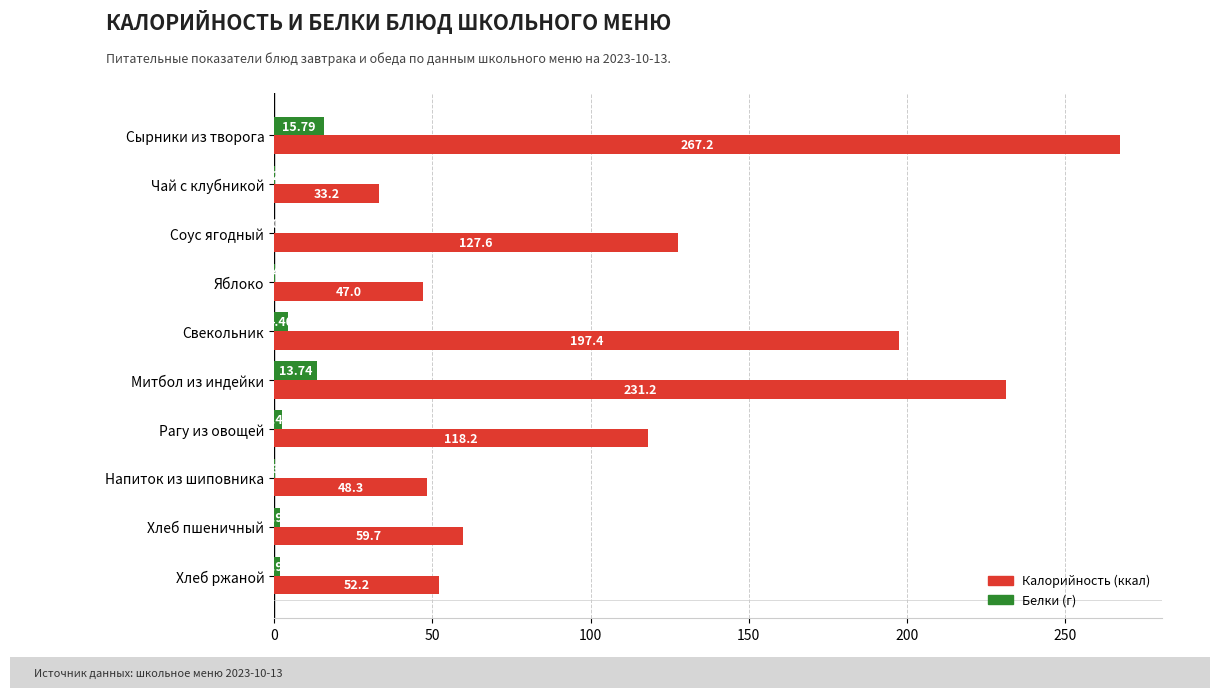

What is the total value across all series at Рагу из овощей?

120.7